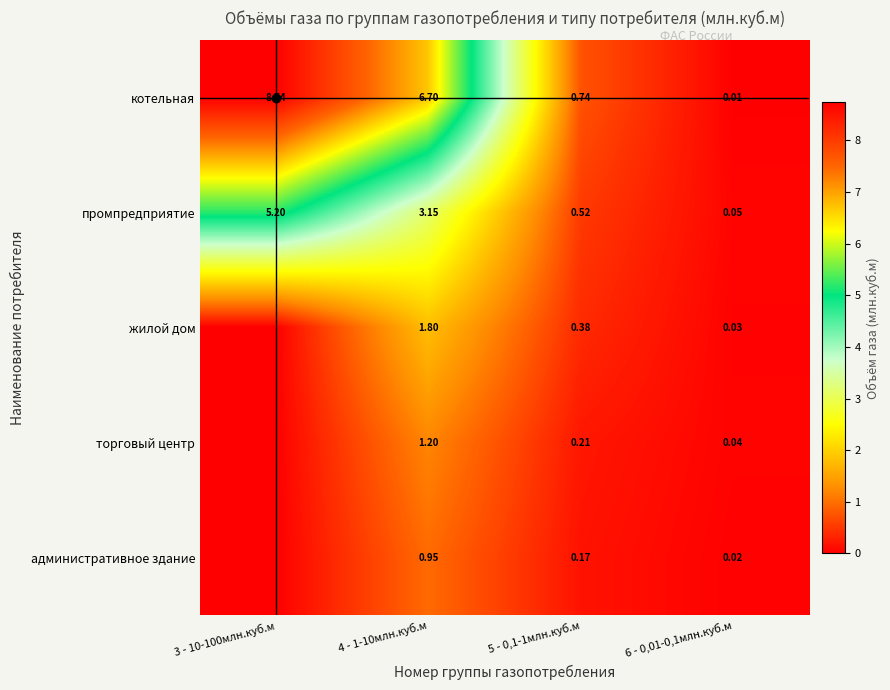

Is the value of котельная at 3 - 10-100млн.куб.м greater than the value of промпредприятие at 3 - 10-100млн.куб.м?

Yes